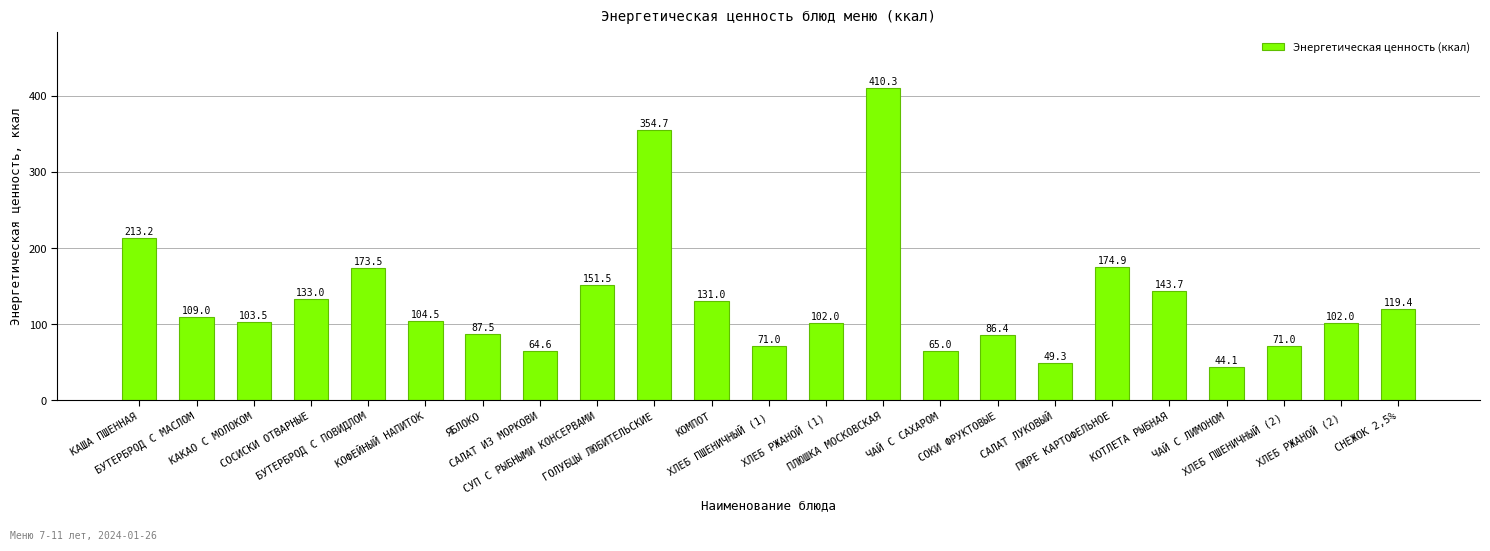

What is the value of the 8th bar from the left?

64.6